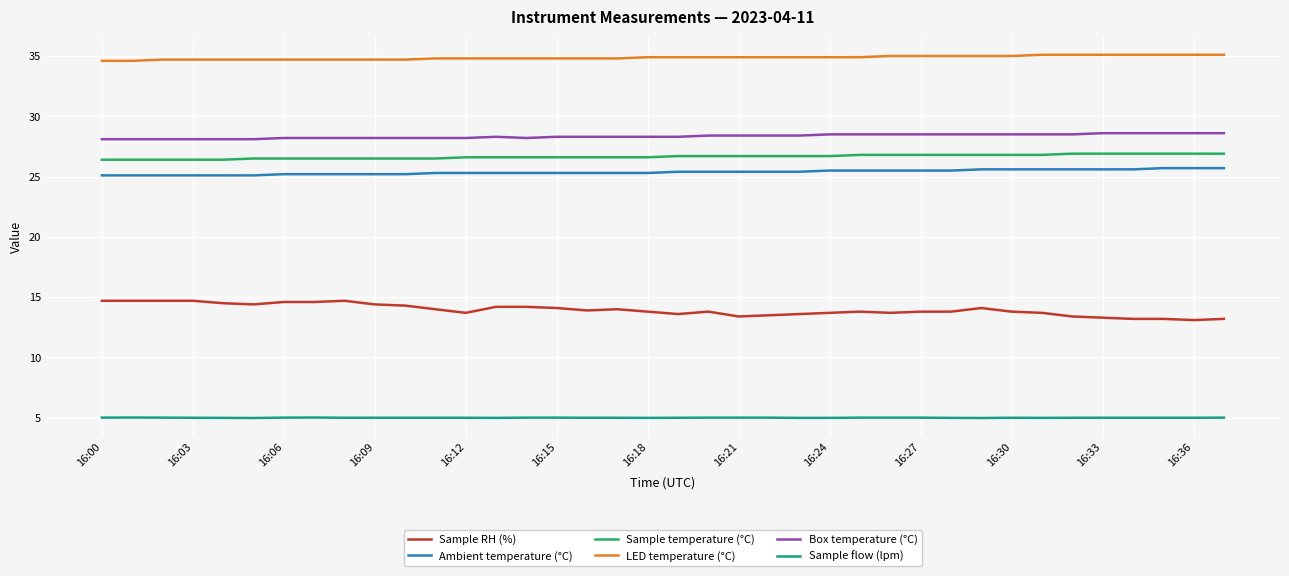

True or false: Box temperature (°C) and Sample flow (lpm) cross at least once.

False